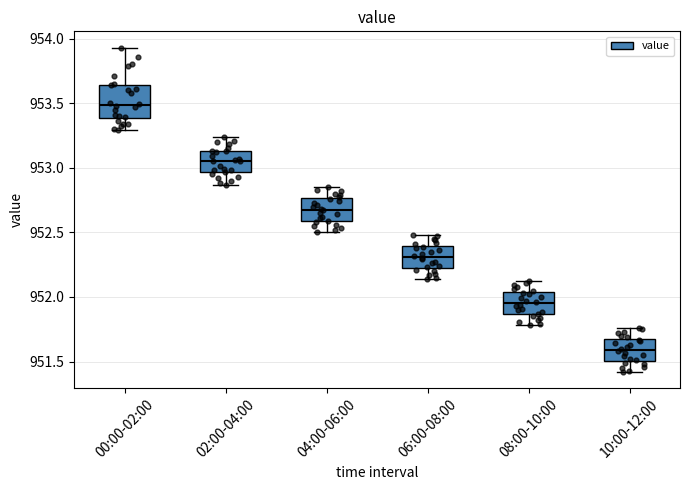

Reading left to right, transcribe this box plot: for each box, give where its median line is, the range the box spans, and where its two whiskers end, as read against the y-axis. The values are not printed on the chart, so give them approximately, as read against the axis.

00:00-02:00: median 953.50, box 953.40 to 953.65, whiskers 953.30 to 953.95
02:00-04:00: median 953.05, box 952.95 to 953.15, whiskers 952.85 to 953.25
04:00-06:00: median 952.70, box 952.60 to 952.75, whiskers 952.50 to 952.85
06:00-08:00: median 952.30, box 952.25 to 952.40, whiskers 952.15 to 952.50
08:00-10:00: median 951.95, box 951.85 to 952.05, whiskers 951.80 to 952.10
10:00-12:00: median 951.60, box 951.50 to 951.70, whiskers 951.40 to 951.75